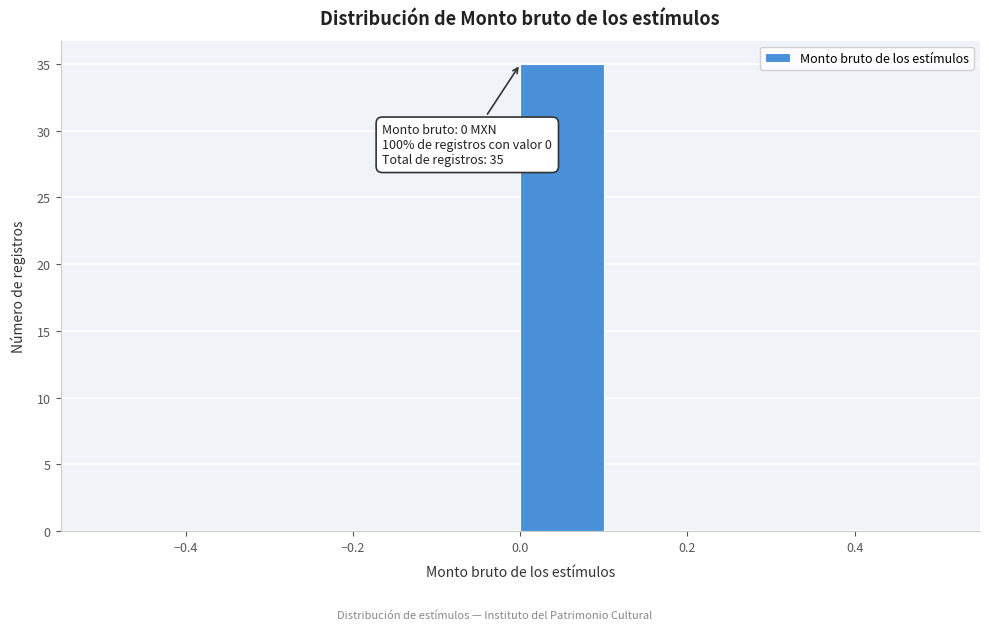

Over which range of the x-axis is the bar tallest?

0.0 to 0.1